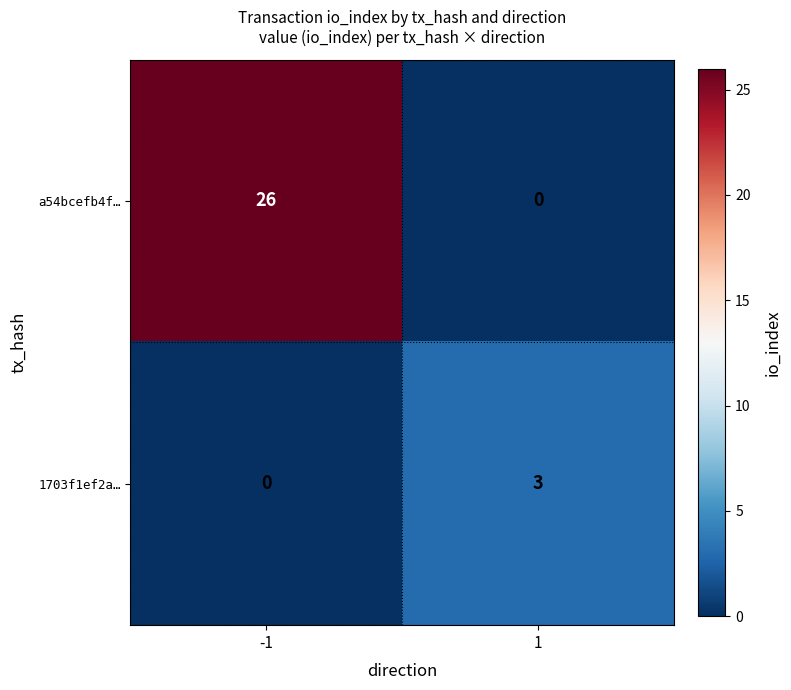

Rank the series by their maximum value, from highest to lowest.

a54bcefb4f…, 1703f1ef2a…